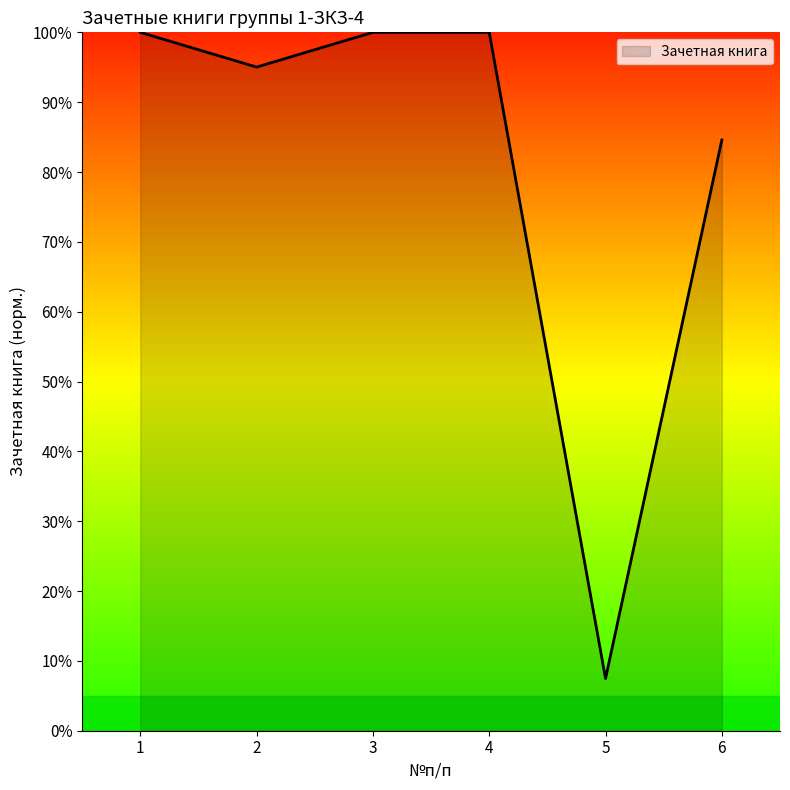

True or false: the data shows 29.1 at 3.

False